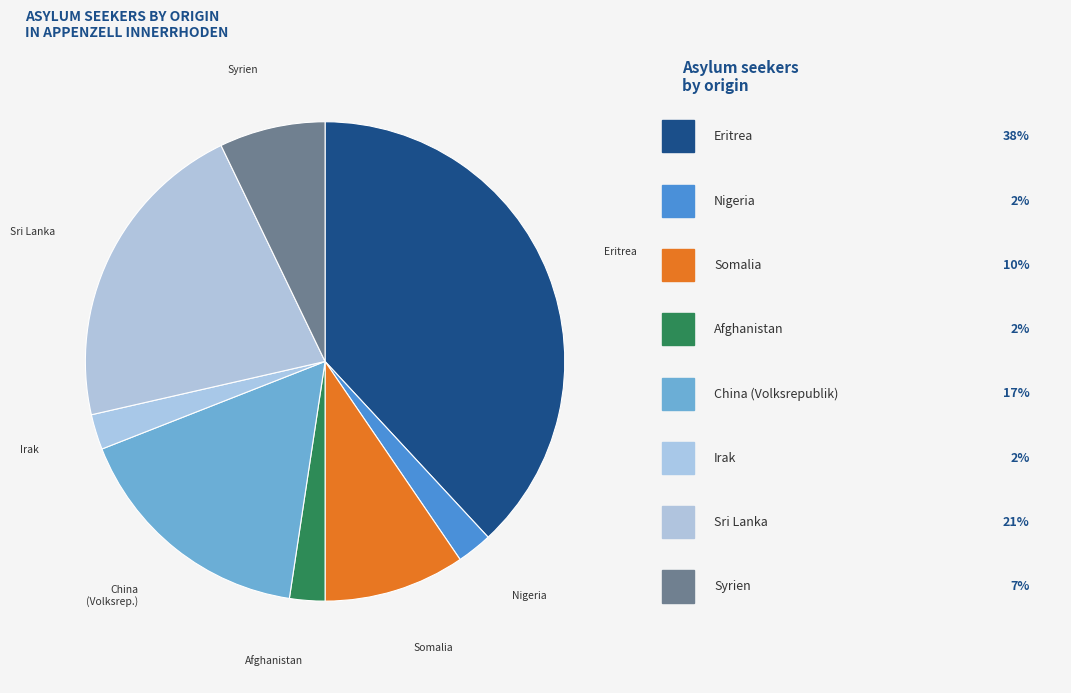

Count the number of slices in the pie.

8